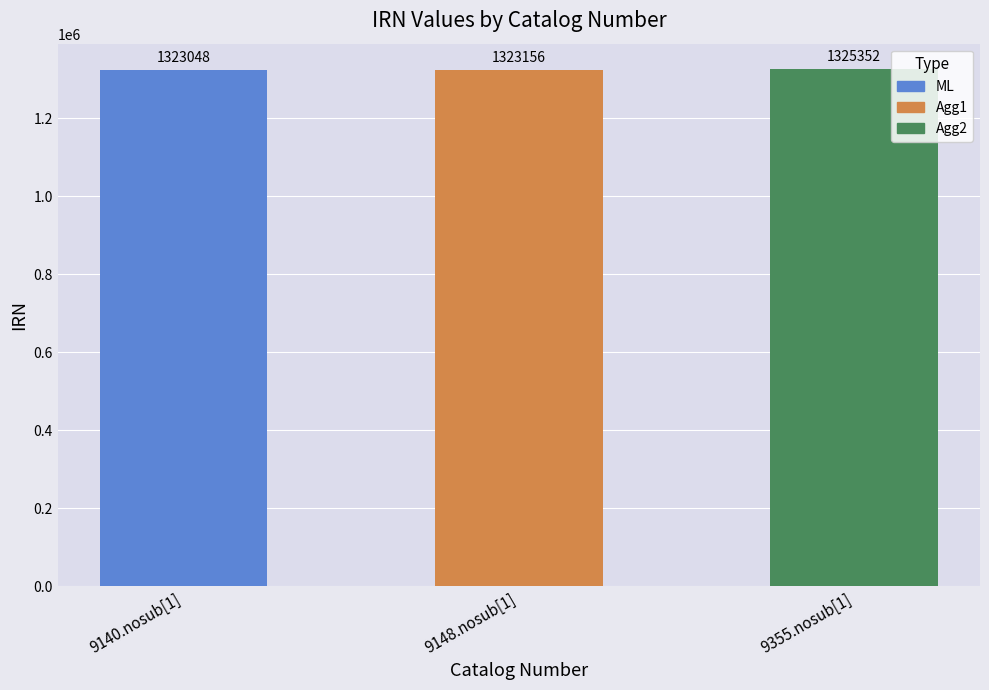

Reading right to left, list all the values displayed in this chart.

1325352	1323156	1323048